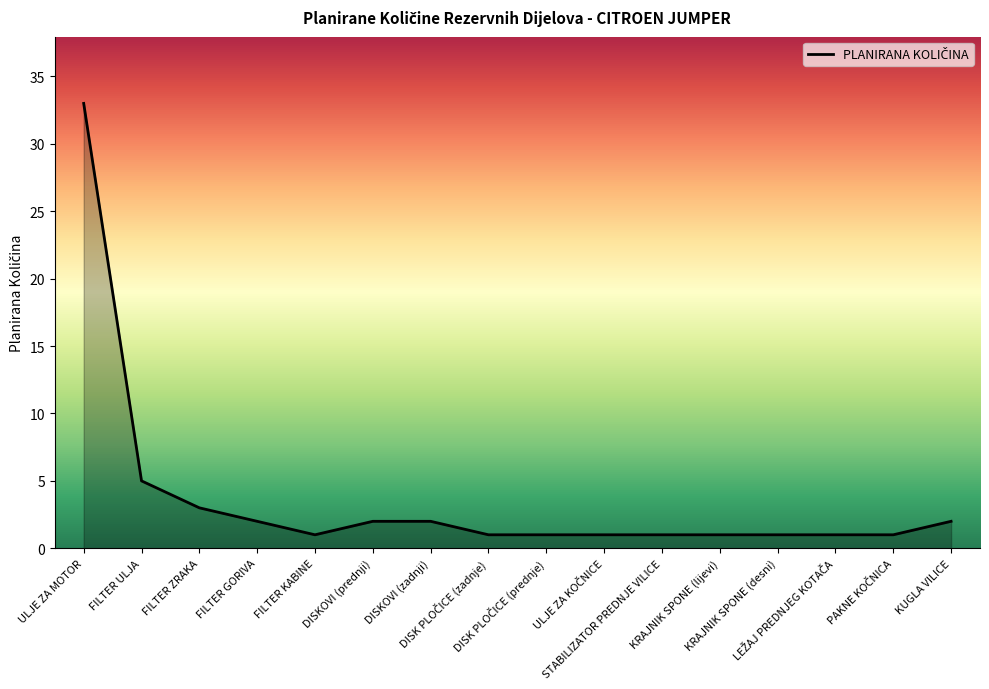

What is the greatest value displayed?

33